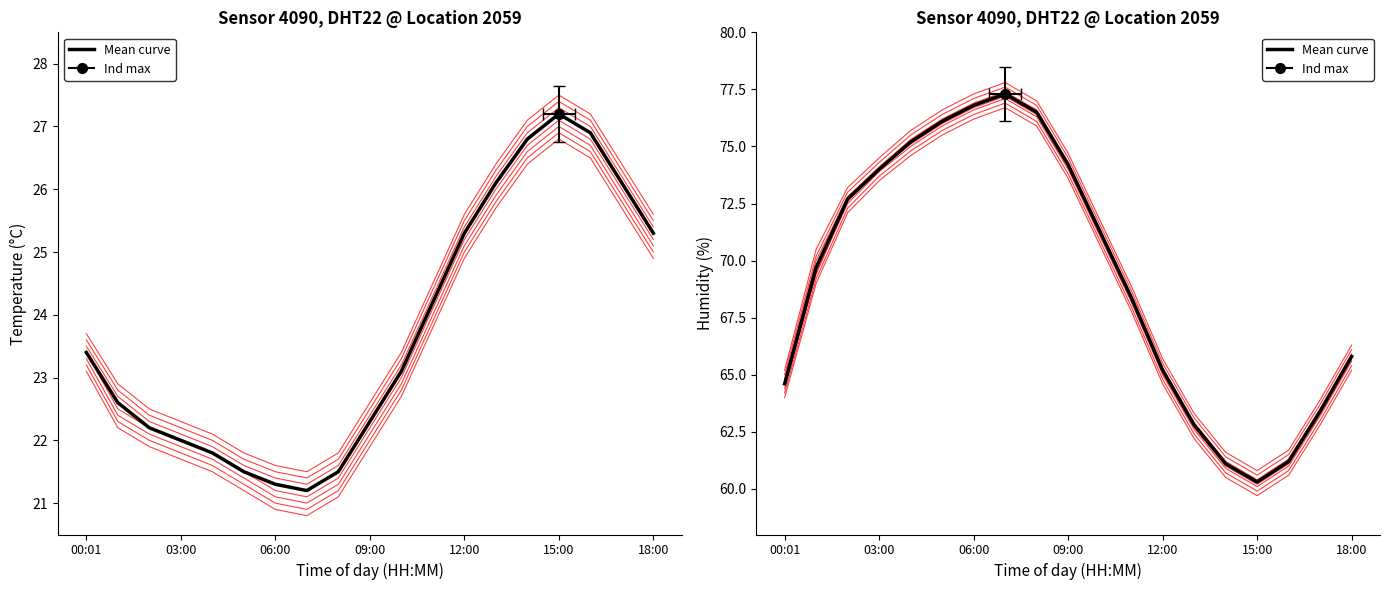

True or false: Individual and Mean curve cross at least once.

False